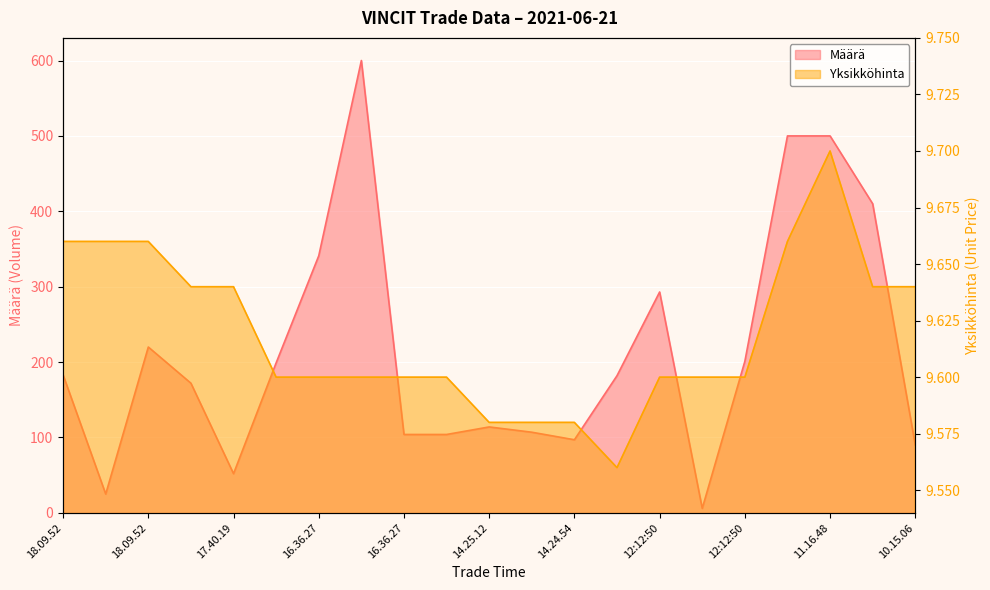

How many lines are shown in the chart?

2